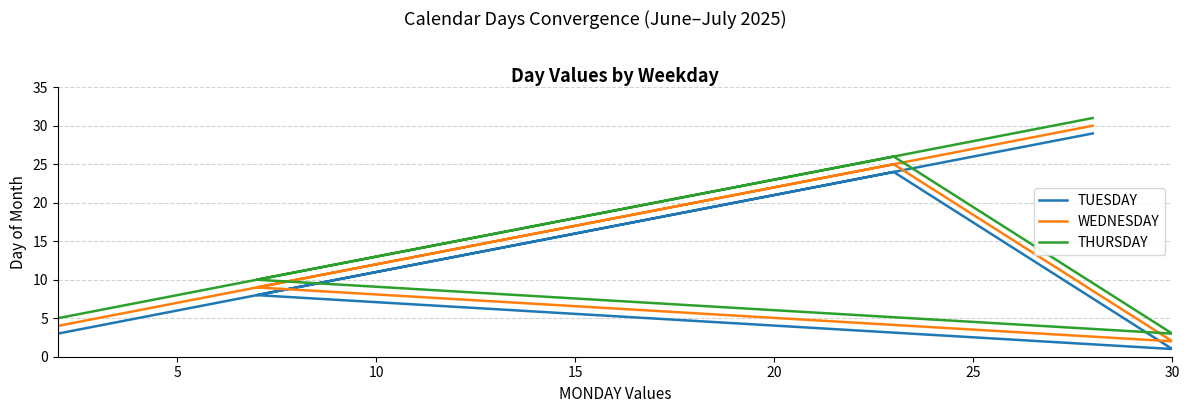

What is the average value of the TUESDAY series?

14